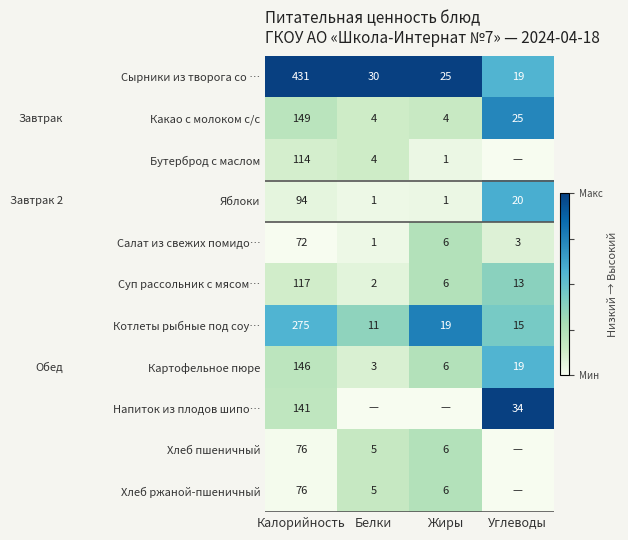

The Яблоки series shows 0.9 at Углеводы. True or false?

False